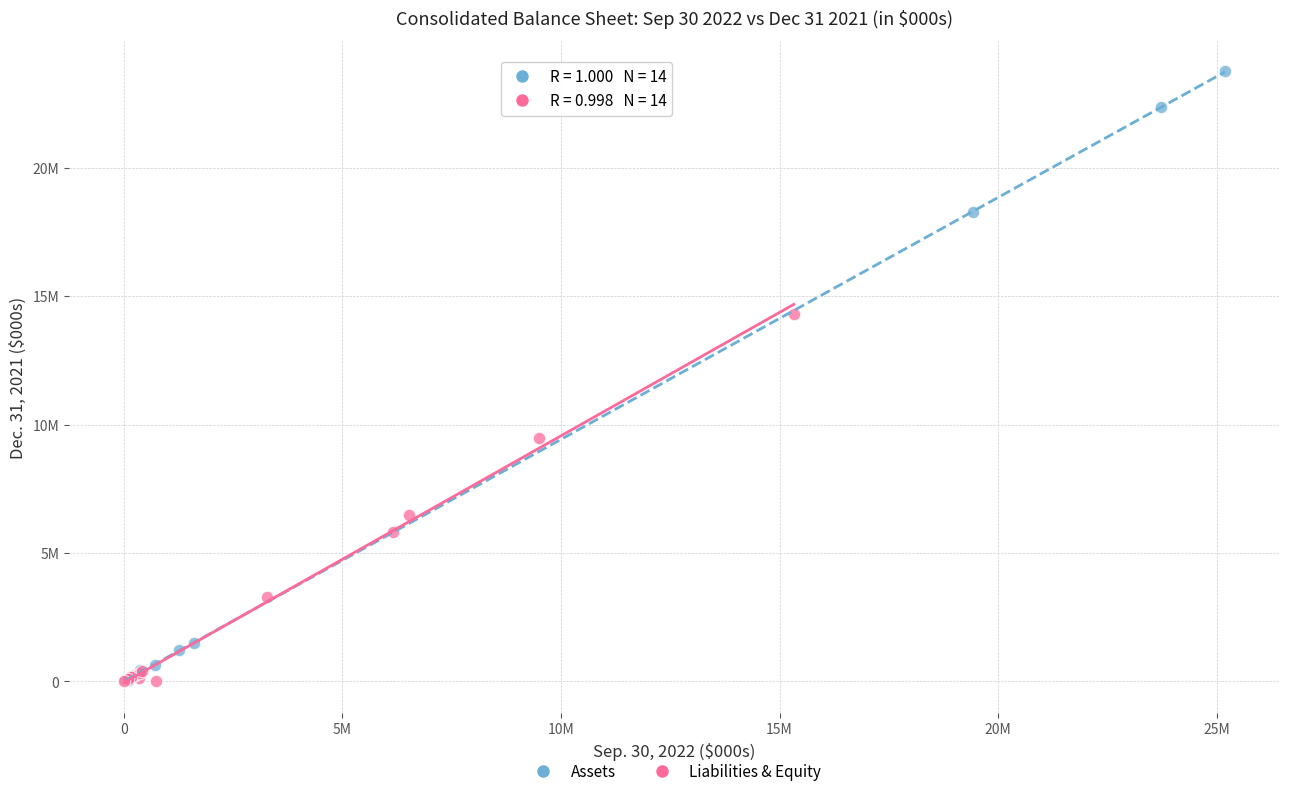

What are all the series names shown in the legend?

Assets, Liabilities & Equity